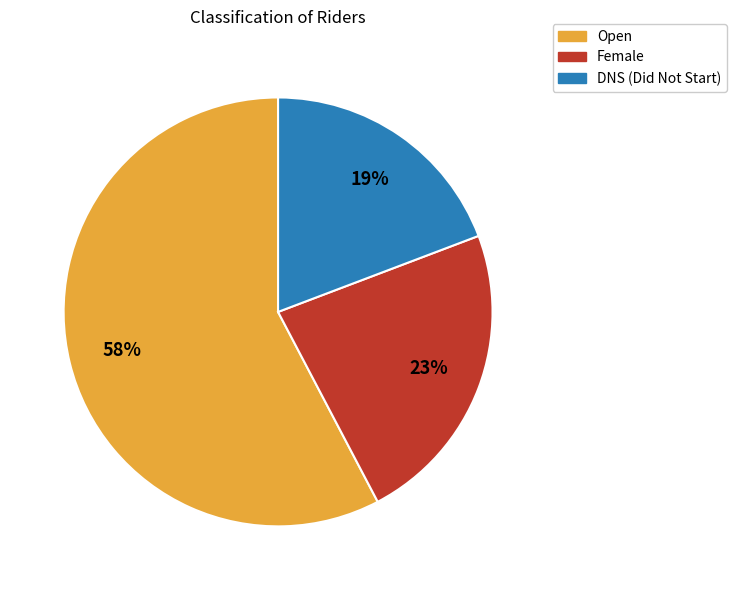

Do Open and DNS together represent more than half of the pie?

Yes